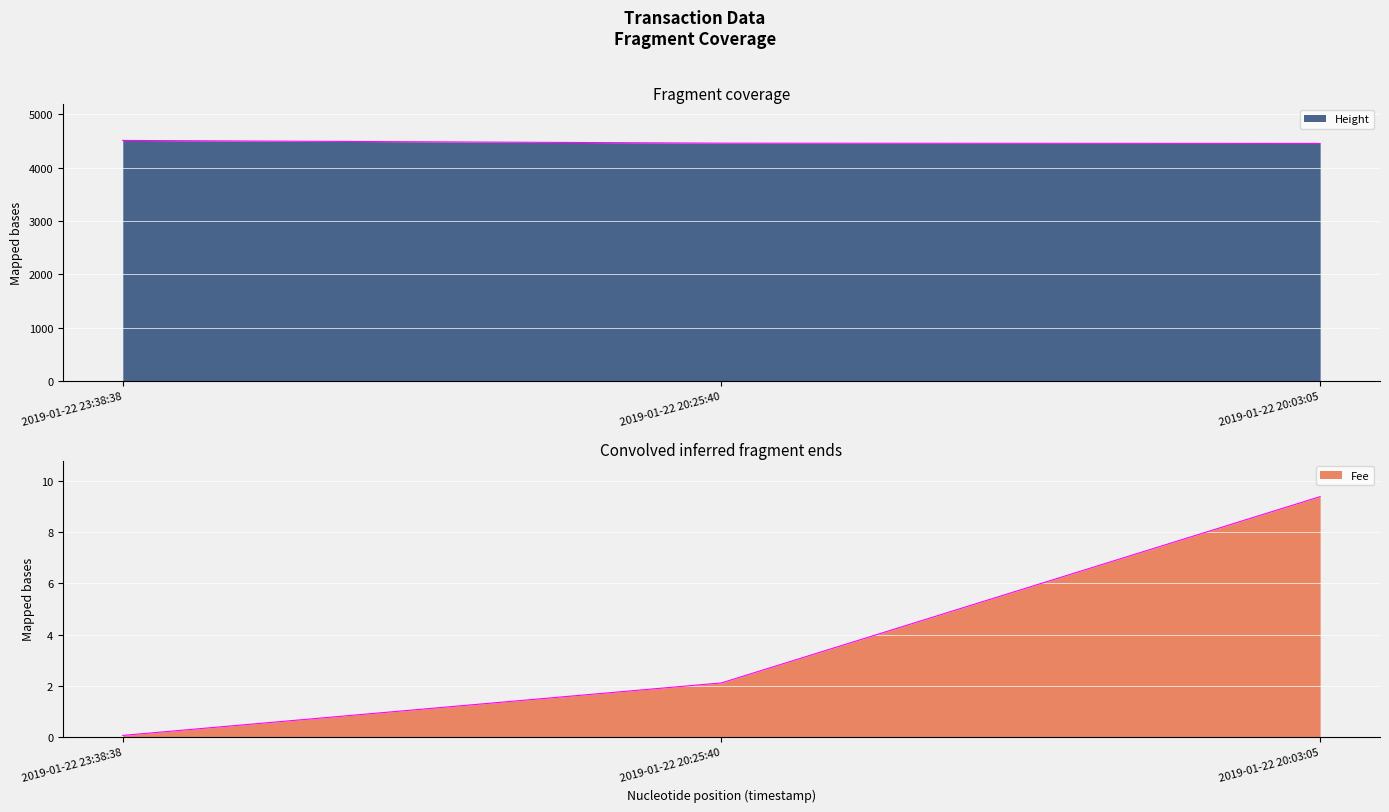

The value of Fee at 2019-01-22 20:25:40 is 2.1. True or false?

True